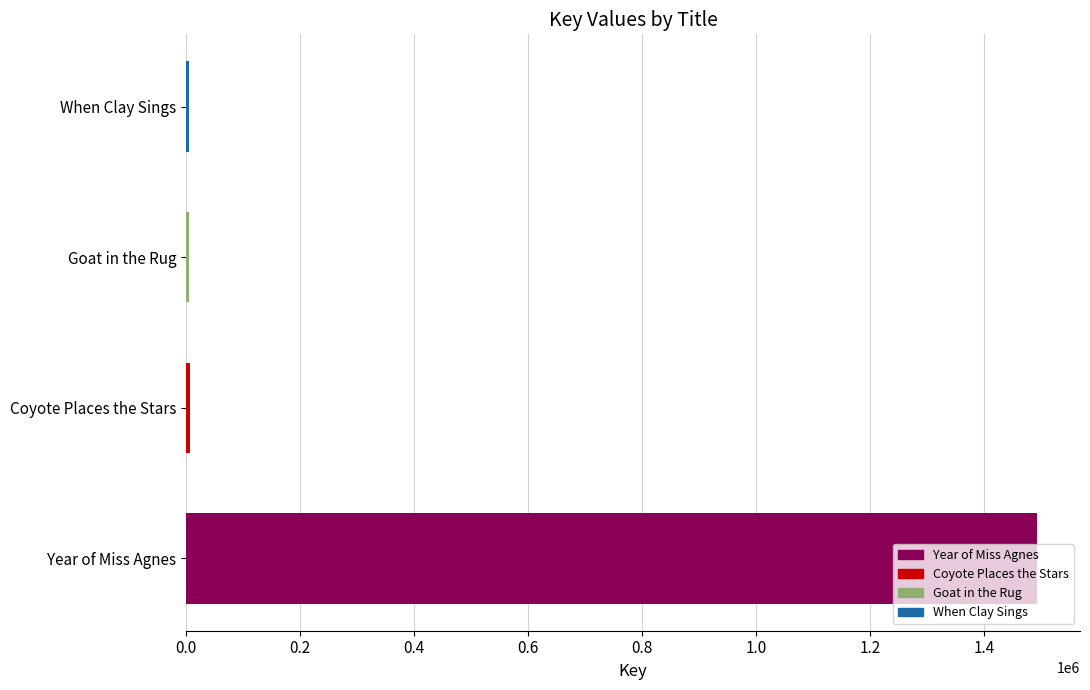

Which has a higher value, Year of Miss Agnes or Coyote Places the Stars?

Year of Miss Agnes